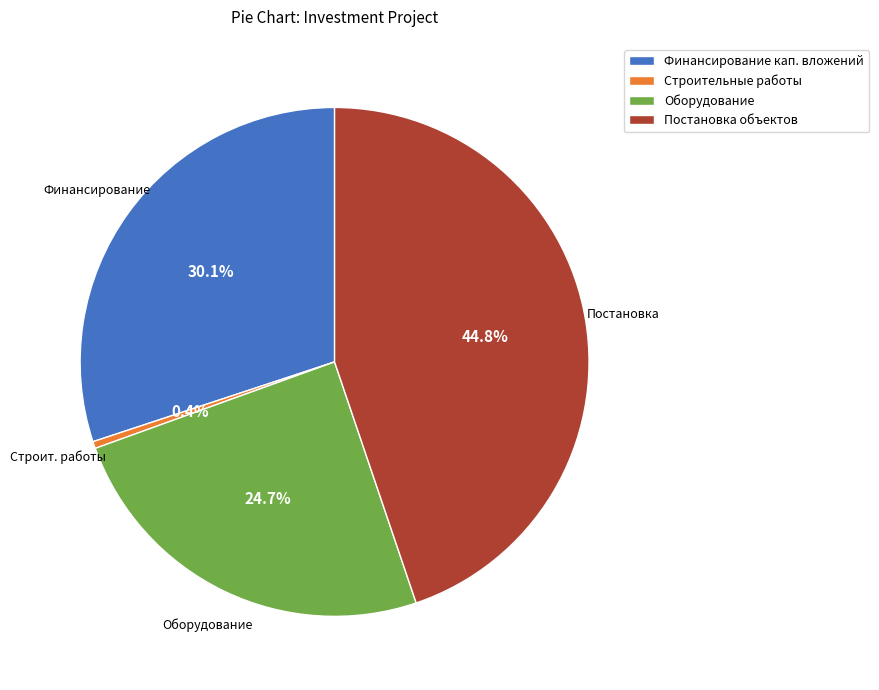

To the nearest percent, what is the average slice percentage?

25%